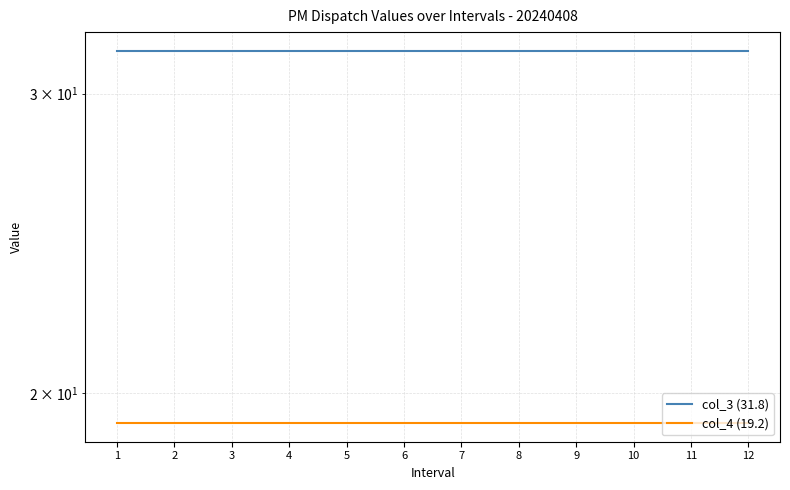

Reading left to right, transcribe all the data shown in this chart.

col_3 (31.8): 1=31.8	2=31.8	3=31.8	4=31.8	5=31.8	6=31.8	7=31.8	8=31.8	9=31.8	10=31.8	11=31.8	12=31.8
col_4 (19.2): 1=19.2	2=19.2	3=19.2	4=19.2	5=19.2	6=19.2	7=19.2	8=19.2	9=19.2	10=19.2	11=19.2	12=19.2